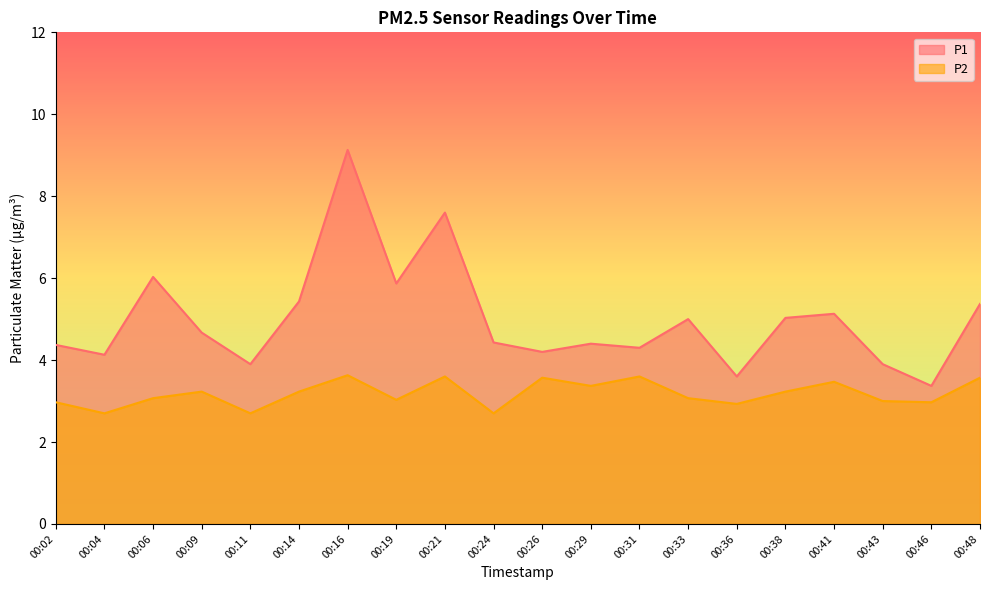

What is the difference between the P2 values at 00:19 and 00:04?

0.3